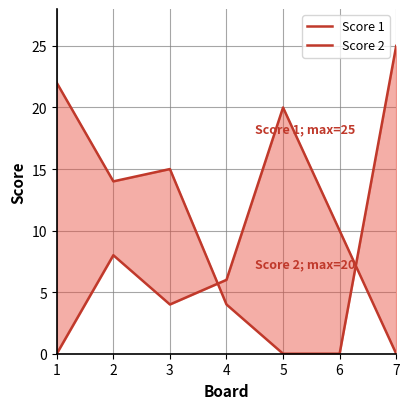

Between 1 and 3, which series saw the biggest shift?

Score 1